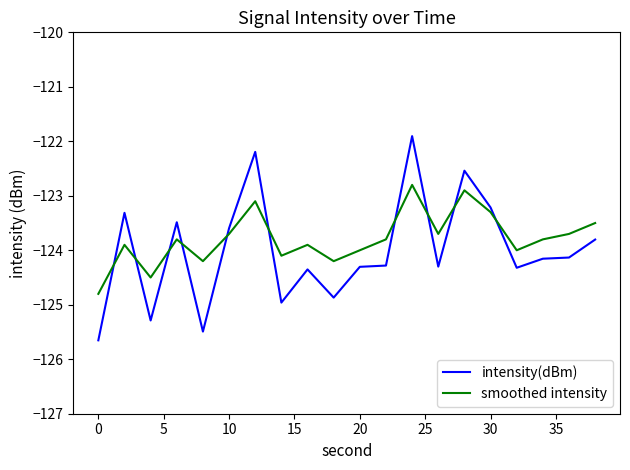

What is the sum of all smoothed intensity values?

-2475.7